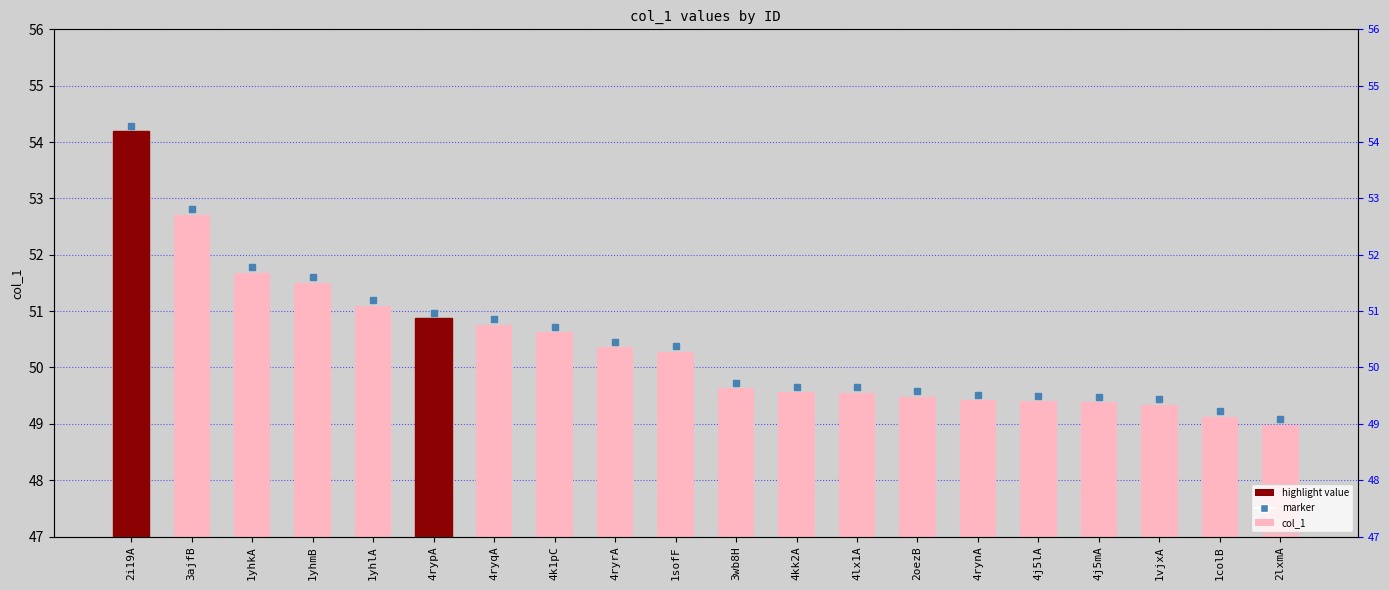

What is the label of the 4th bar from the right?

4j5mA